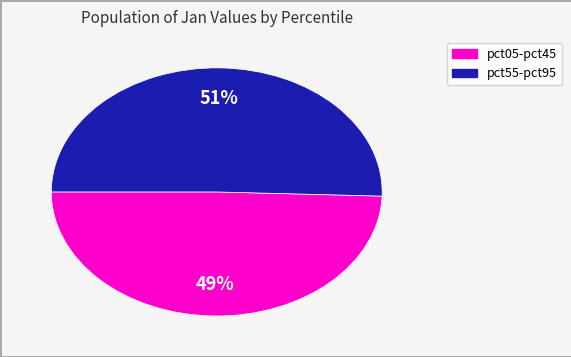

Count the number of slices in the pie.

2